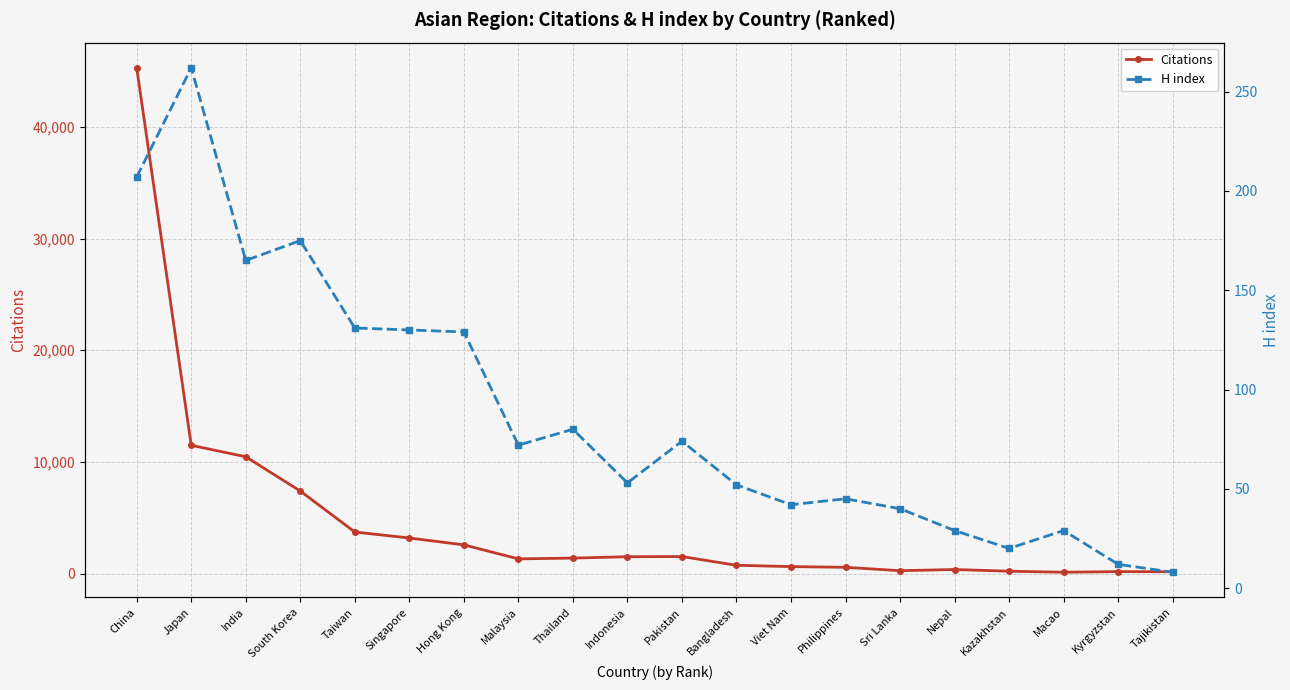

What is the average value of the Citations series?

4656